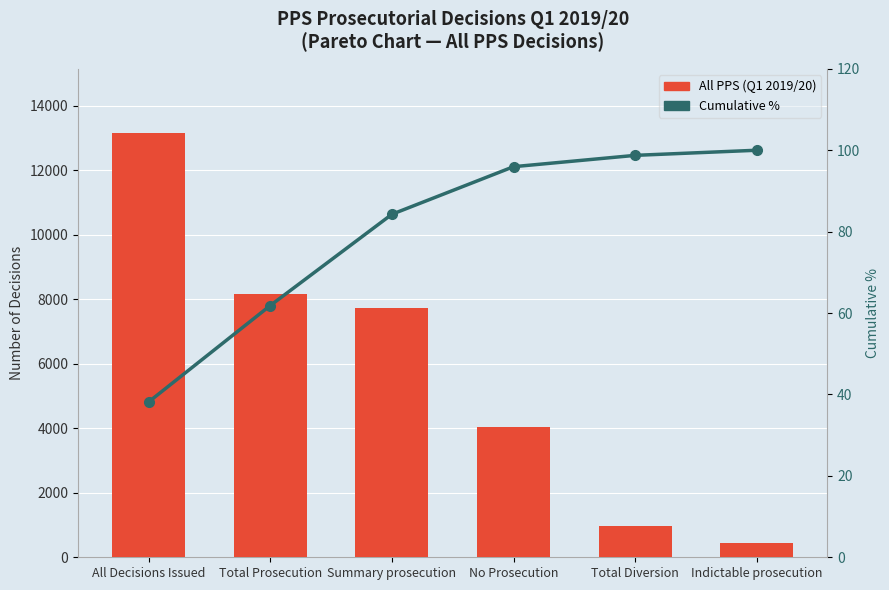

Read the All PPS (Q1 2019/20) value at No Prosecution.

4036.0